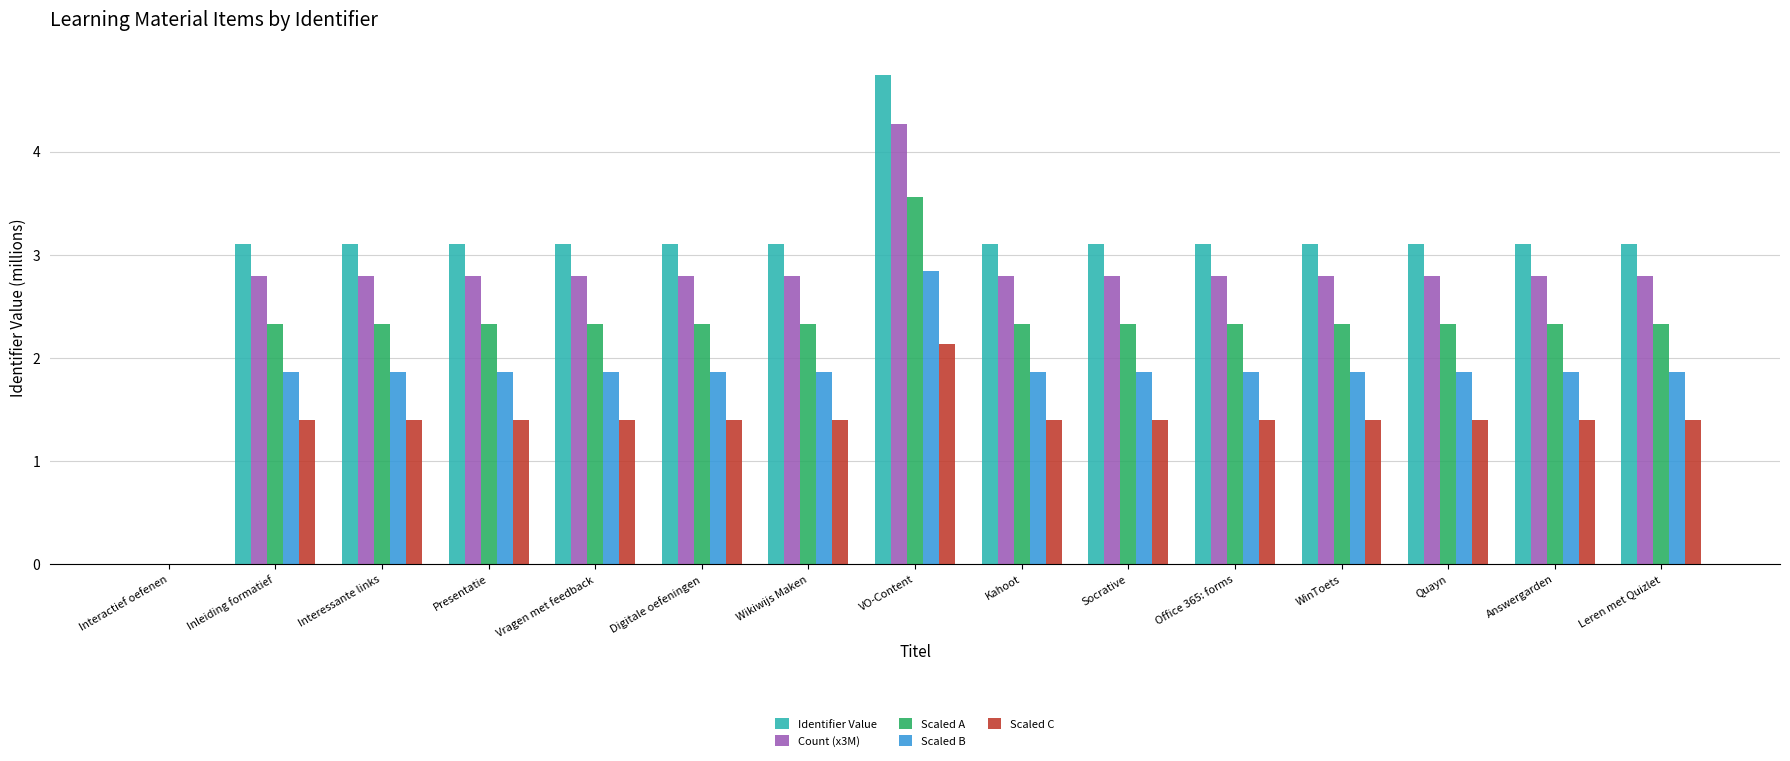

Read the Scaled C value at WinToets.

1.4